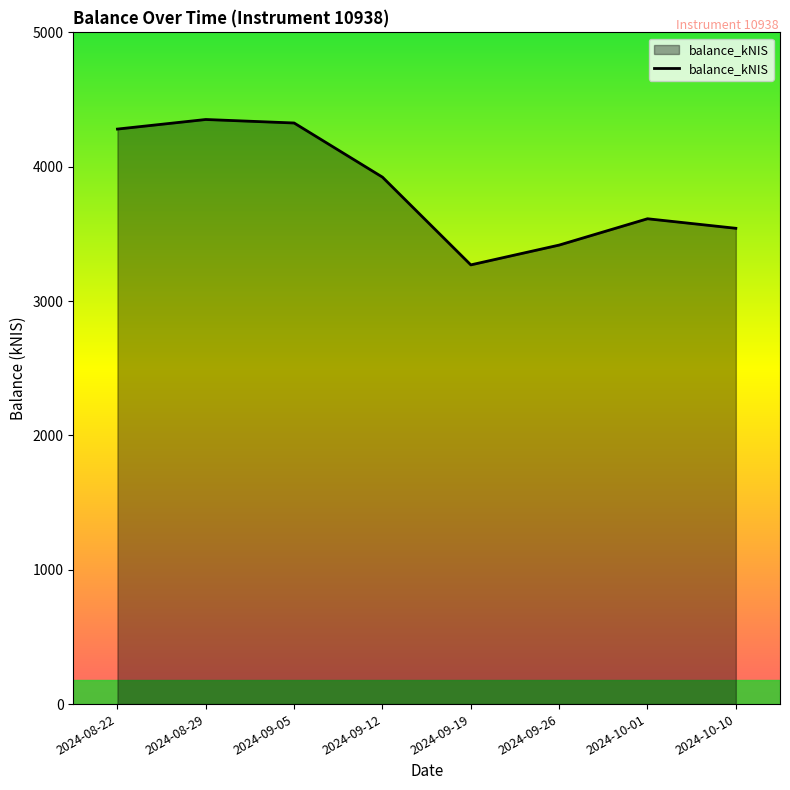

What is the minimum value shown in the chart?

3269.2